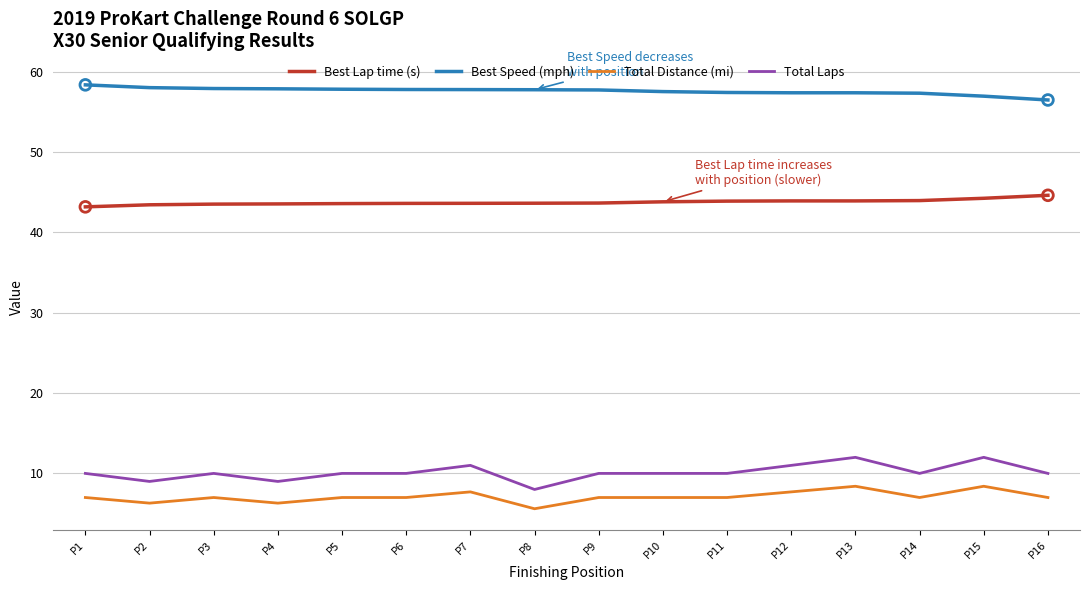

What is the difference between the highest and lowest values at P10?

50.5